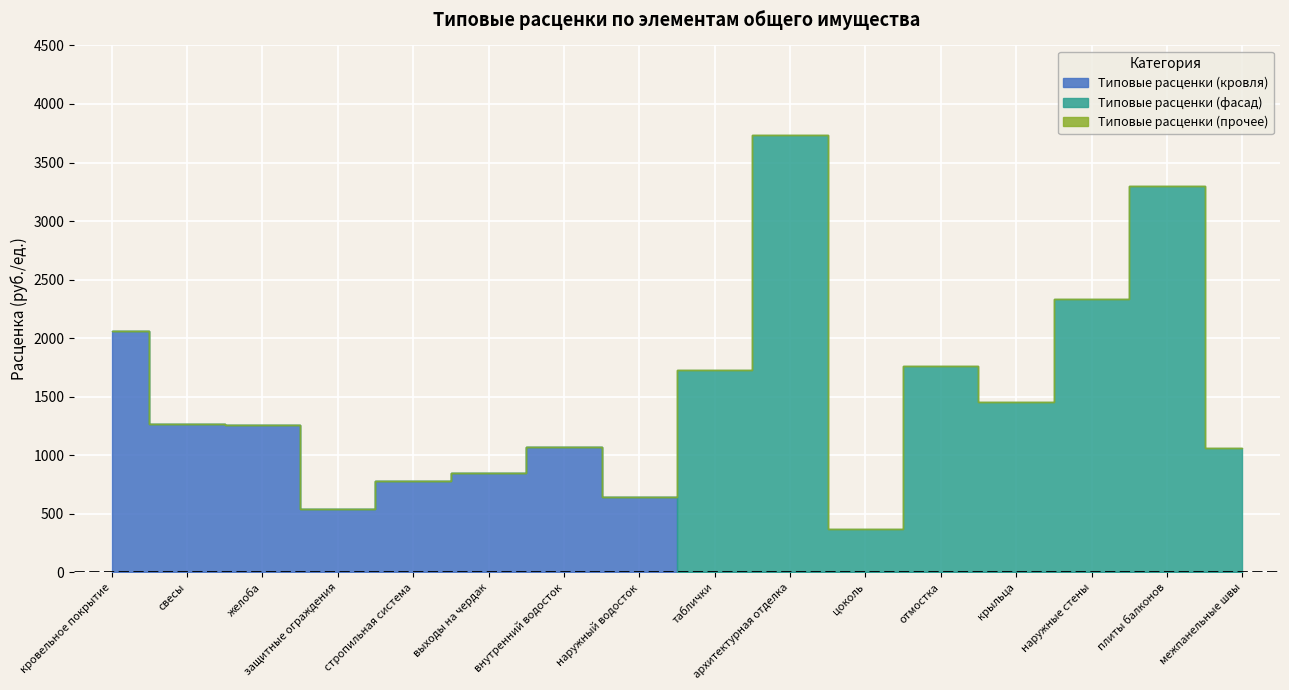

The value of Типовые расценки (кровля) at желоба is 1256.0. True or false?

True